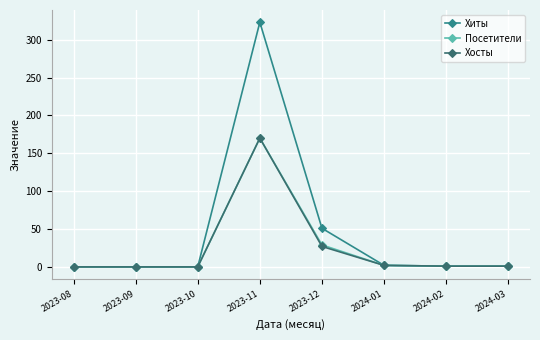

The Хиты series shows 0 at 2023-10. True or false?

True